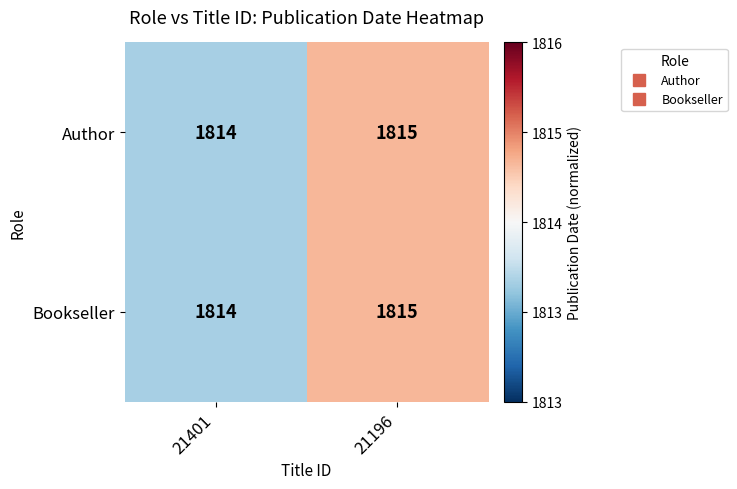

Reading left to right, transcribe all the data shown in this chart.

Author: 21401=1814	21196=1815
Bookseller: 21401=1814	21196=1815